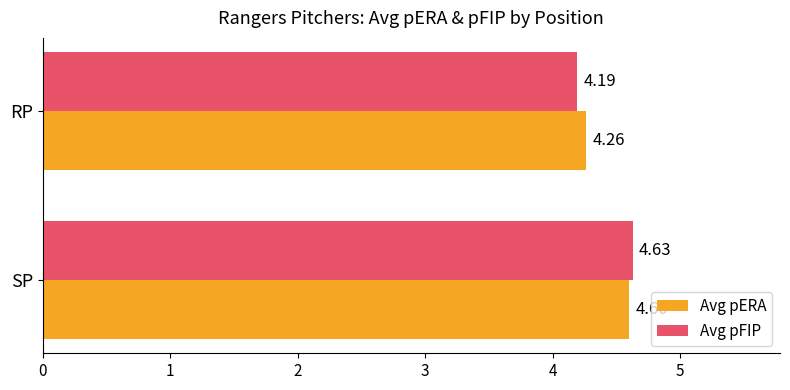

At which label does Avg pERA reach its peak?

SP